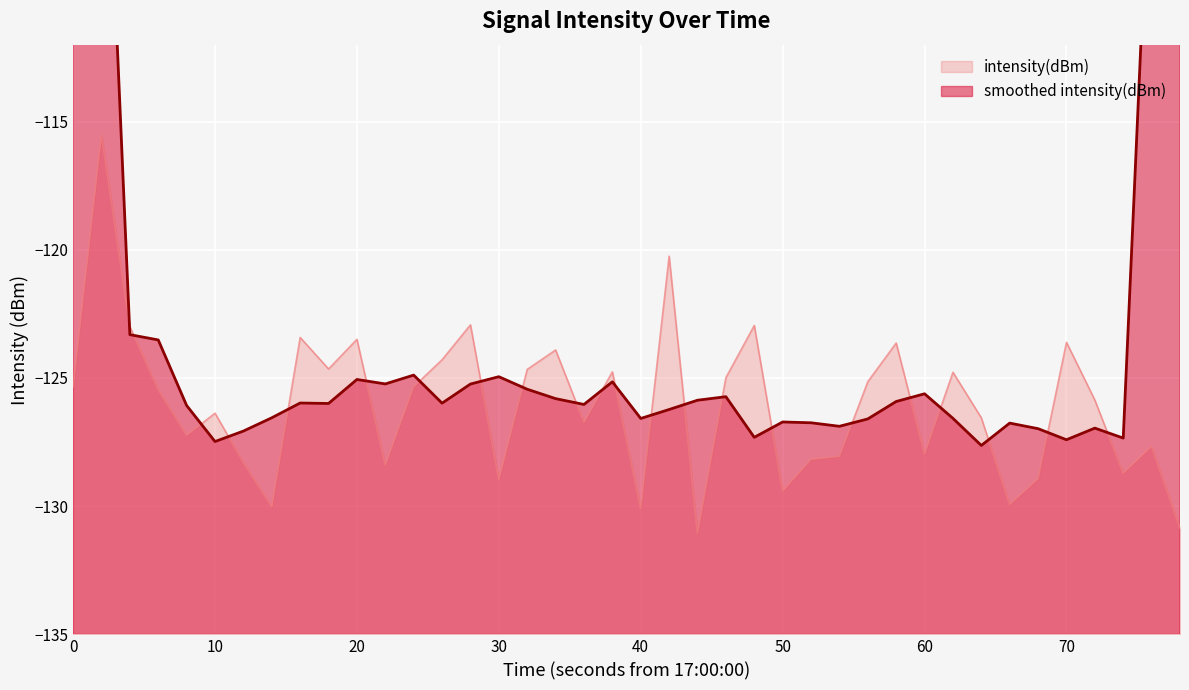

What is the highest value of the intensity(dBm) series?

-115.5